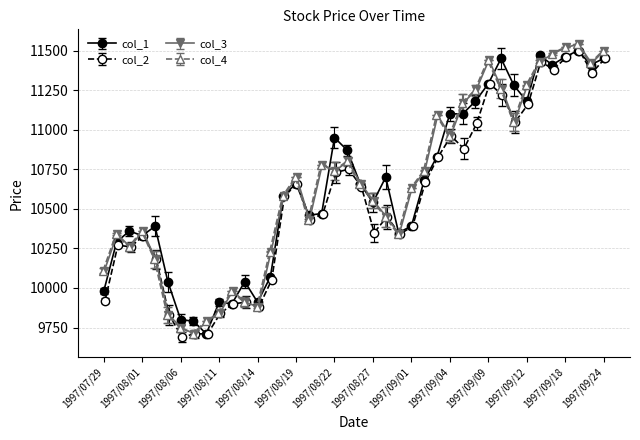

Between 1997/08/06 and 1997/09/02, which is larger?

1997/09/02